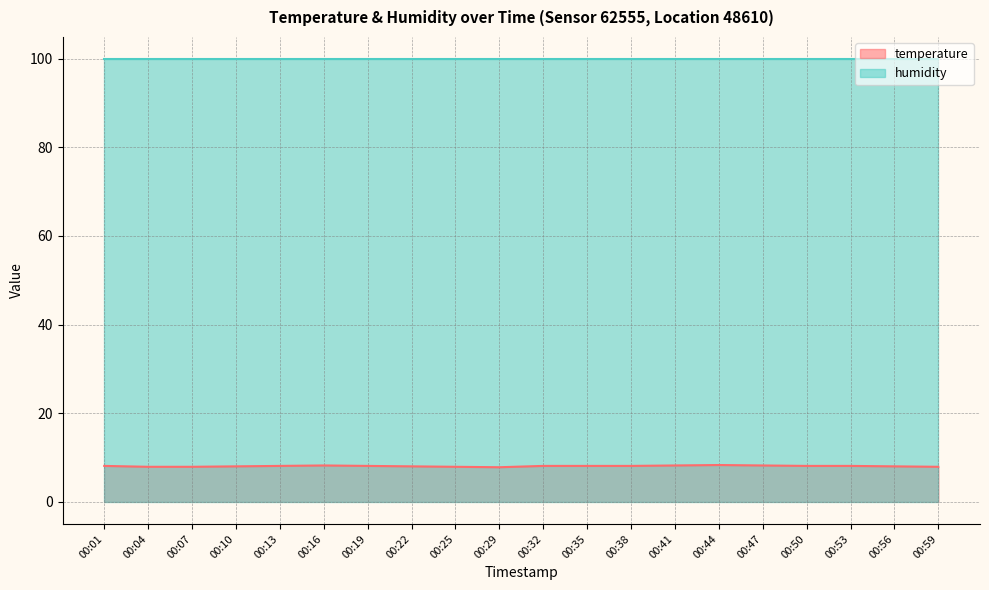

True or false: the data shows 4.9 at 00:10.

False